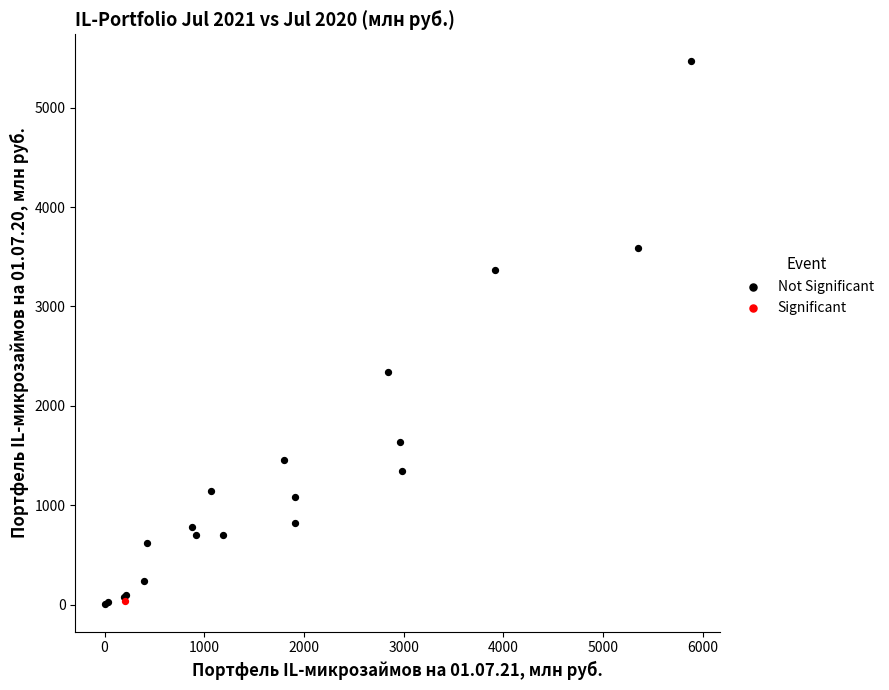

What are all the series names shown in the legend?

Not Significant, Significant